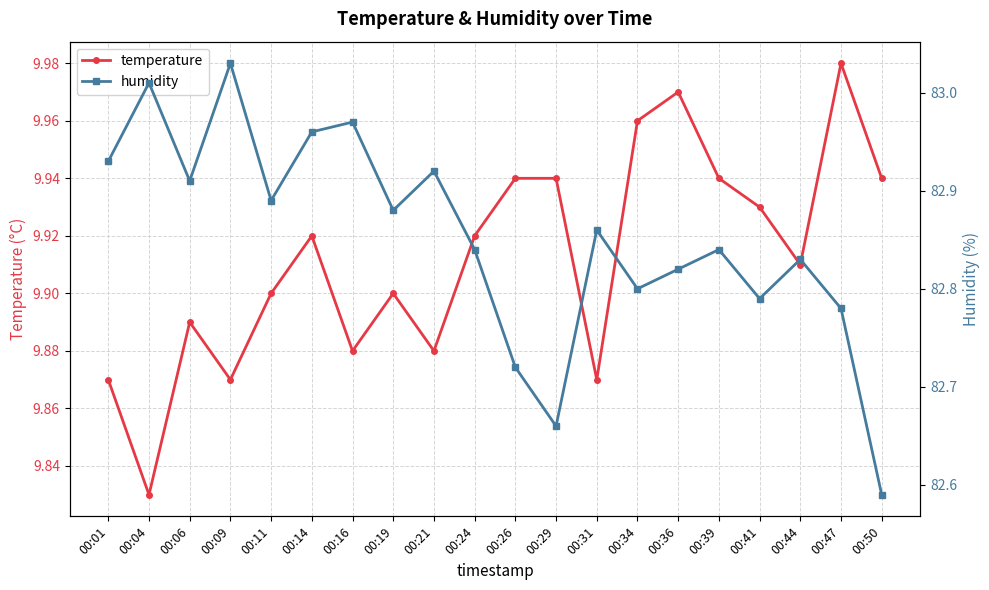

Which category has the lowest value in the humidity series?

00:50